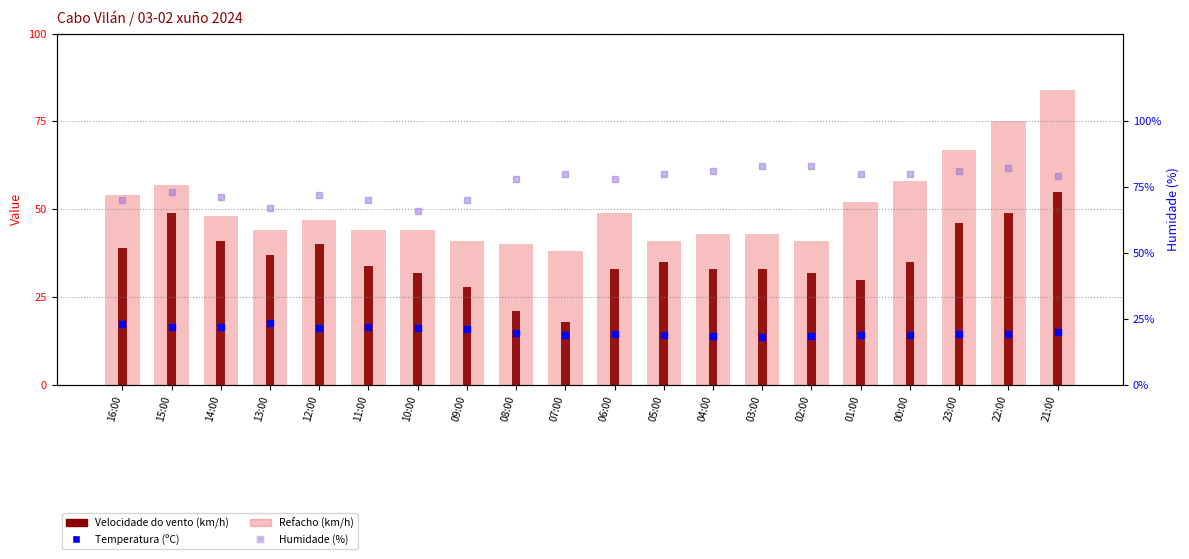

At how many categories does at least one series exceed 13?

20